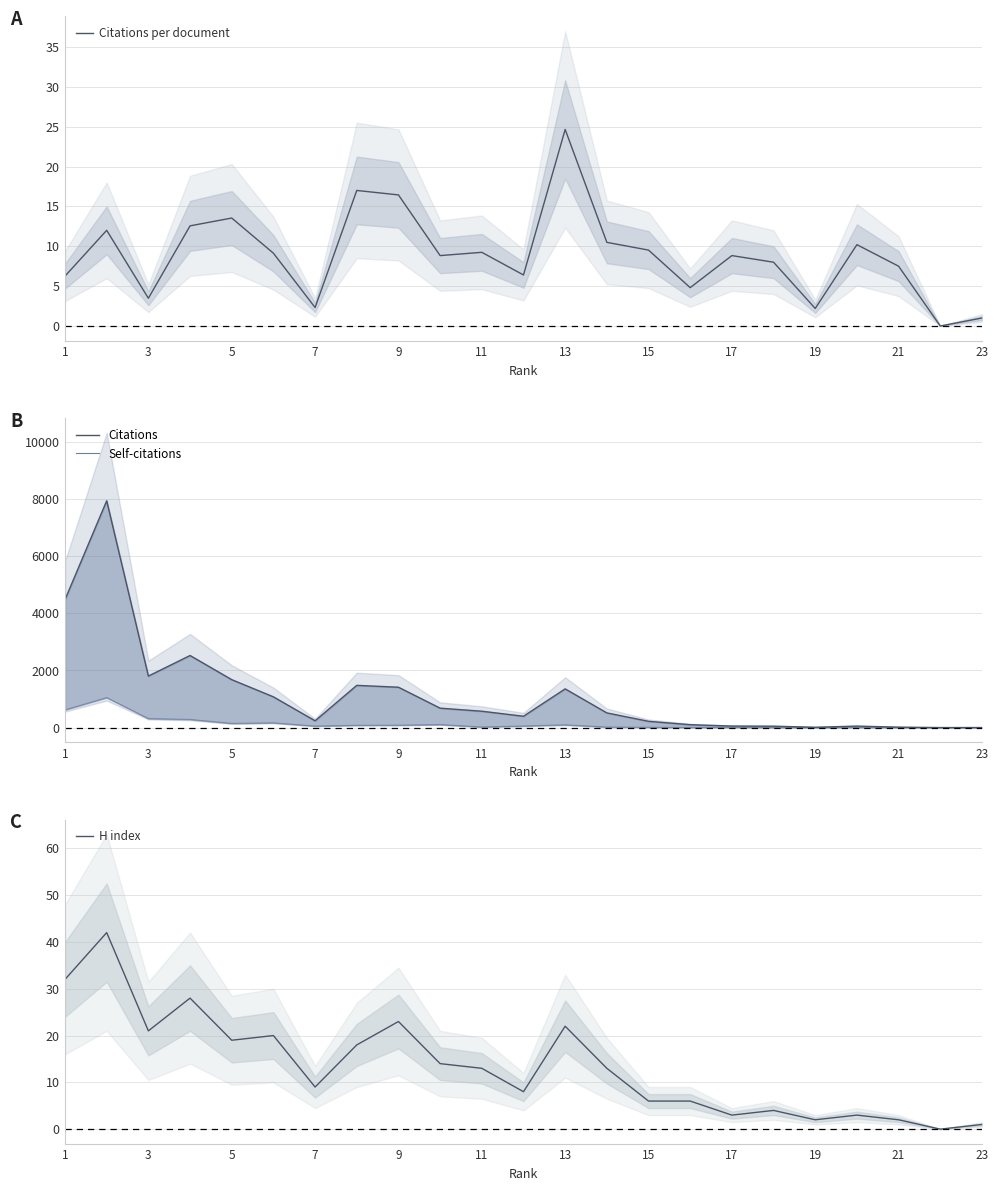

Rank the series by their maximum value, from lowest to highest.

Citations per document, H index, Self-citations, Citations